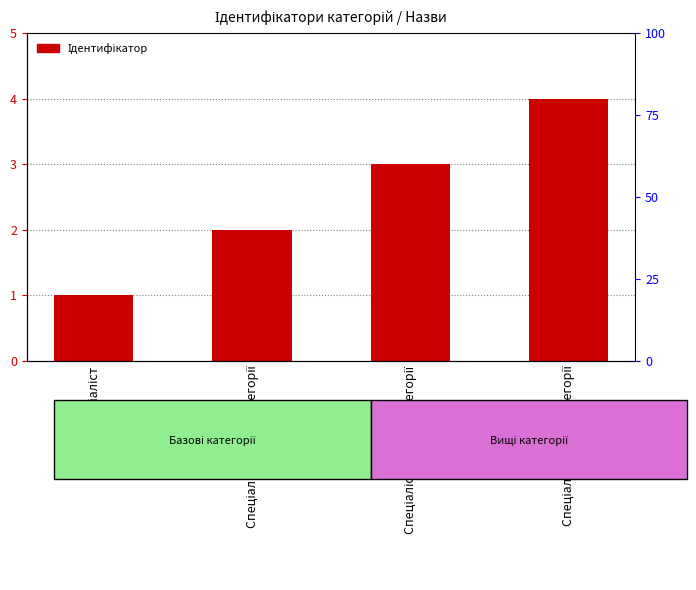

What is the change in value from Спеціаліст to Спеціаліст вищої категорії?

+3